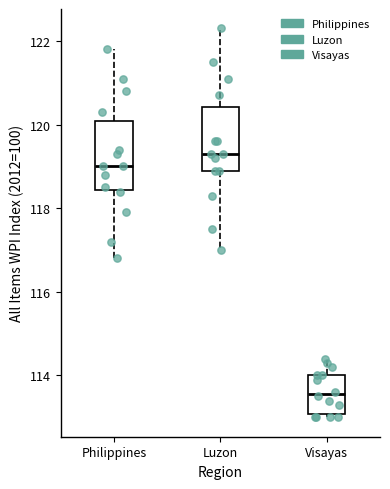

Where is the lower edge of the box for Luzon on the y-axis? The values are not printed on the chart, so give them approximately, as read against the axis.

119.0